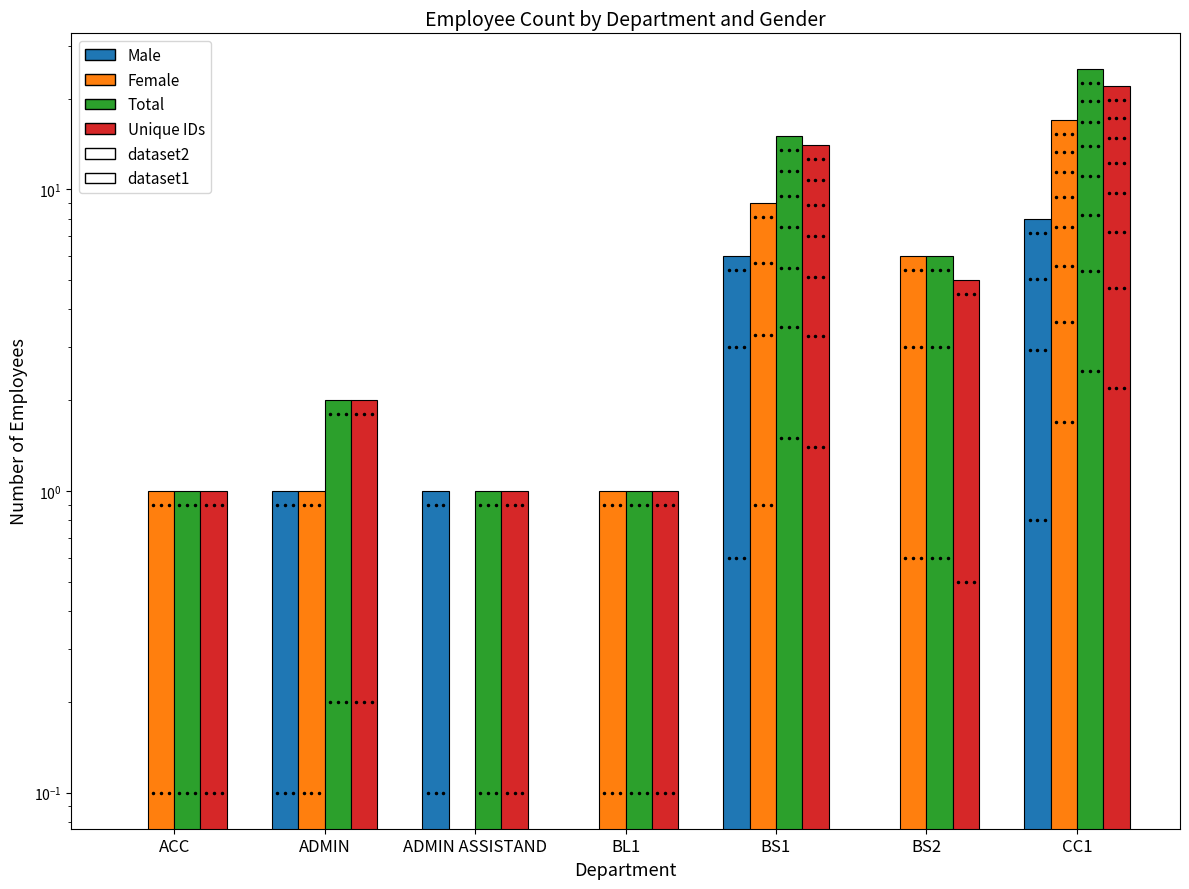

Which series has the largest total across all categories?

Total